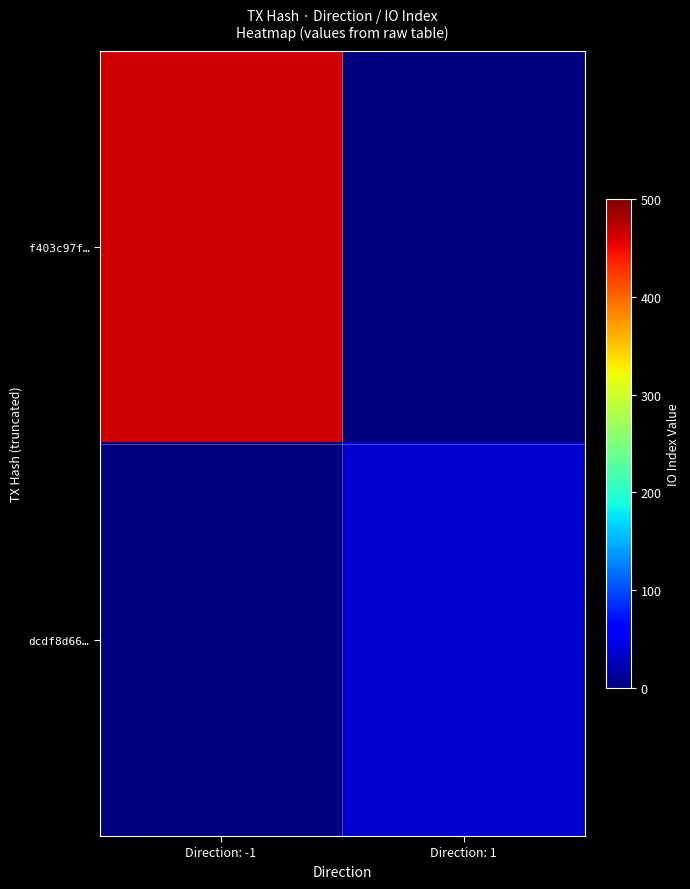

What is the spread (max minus min) of values at Direction: -1?

466